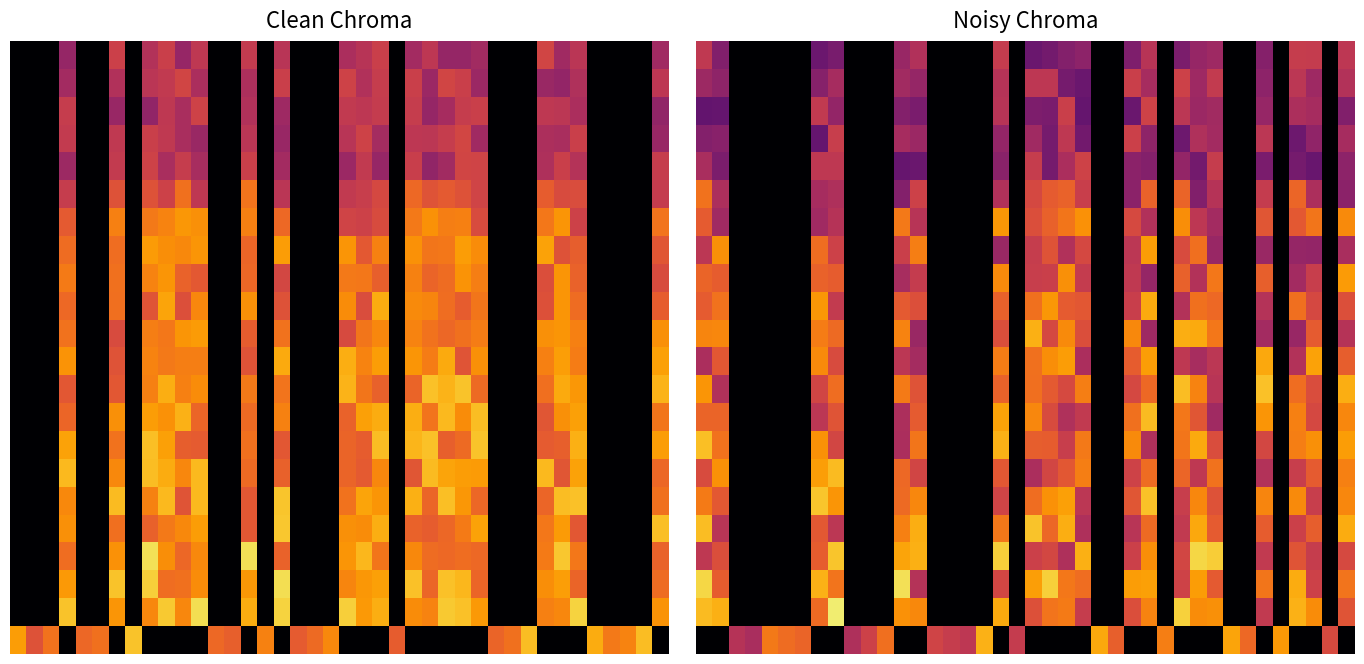

Which has a higher value, 19 or 7?

7